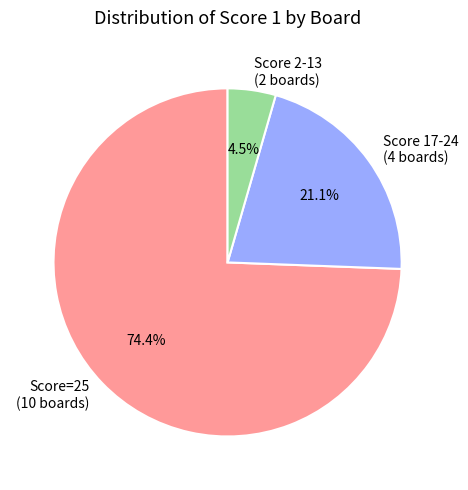

How many slices are in this pie chart?

3